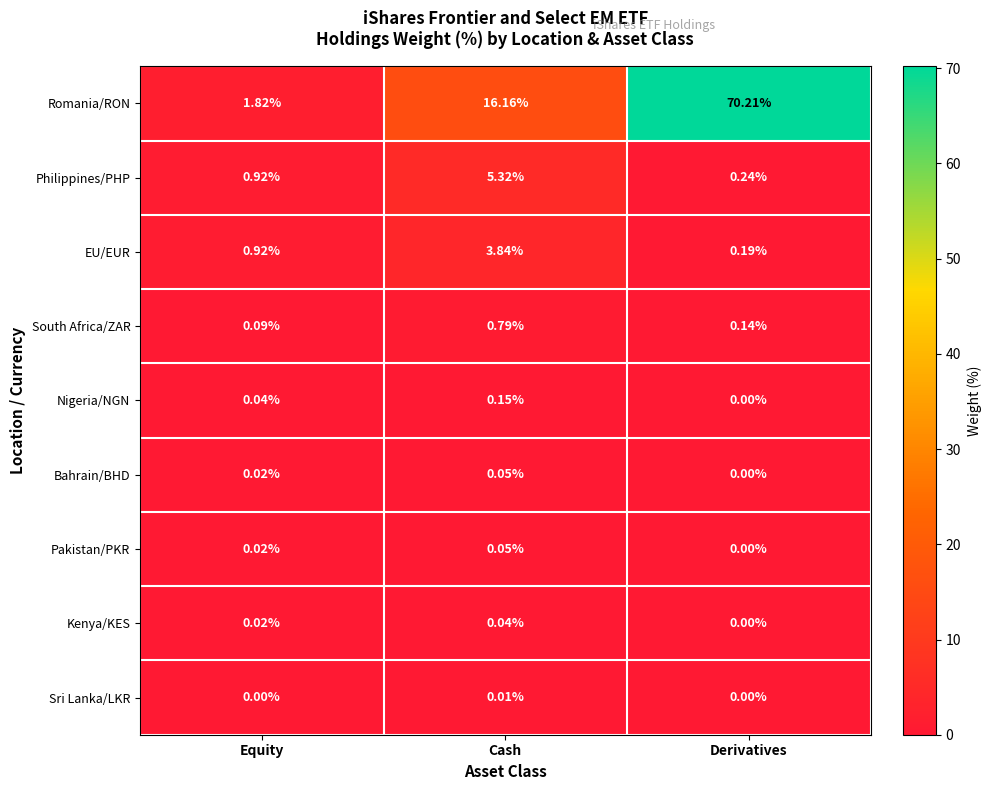

Rank the categories by Philippines/PHP value from lowest to highest.

Derivatives, Equity, Cash